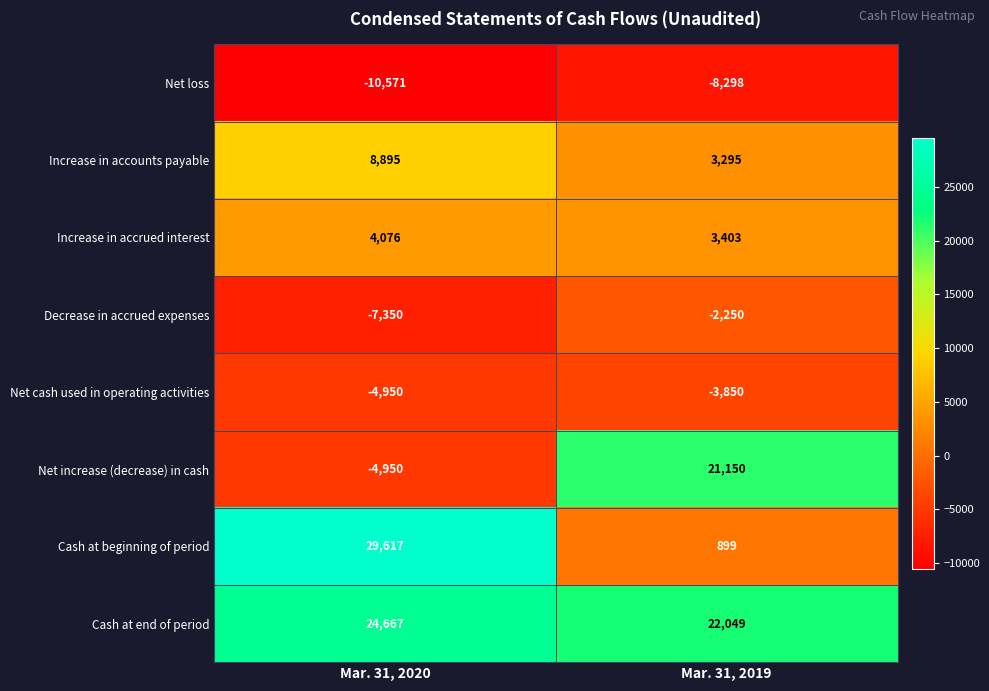

What is the spread (max minus min) of values at Mar. 31, 2019?

30347